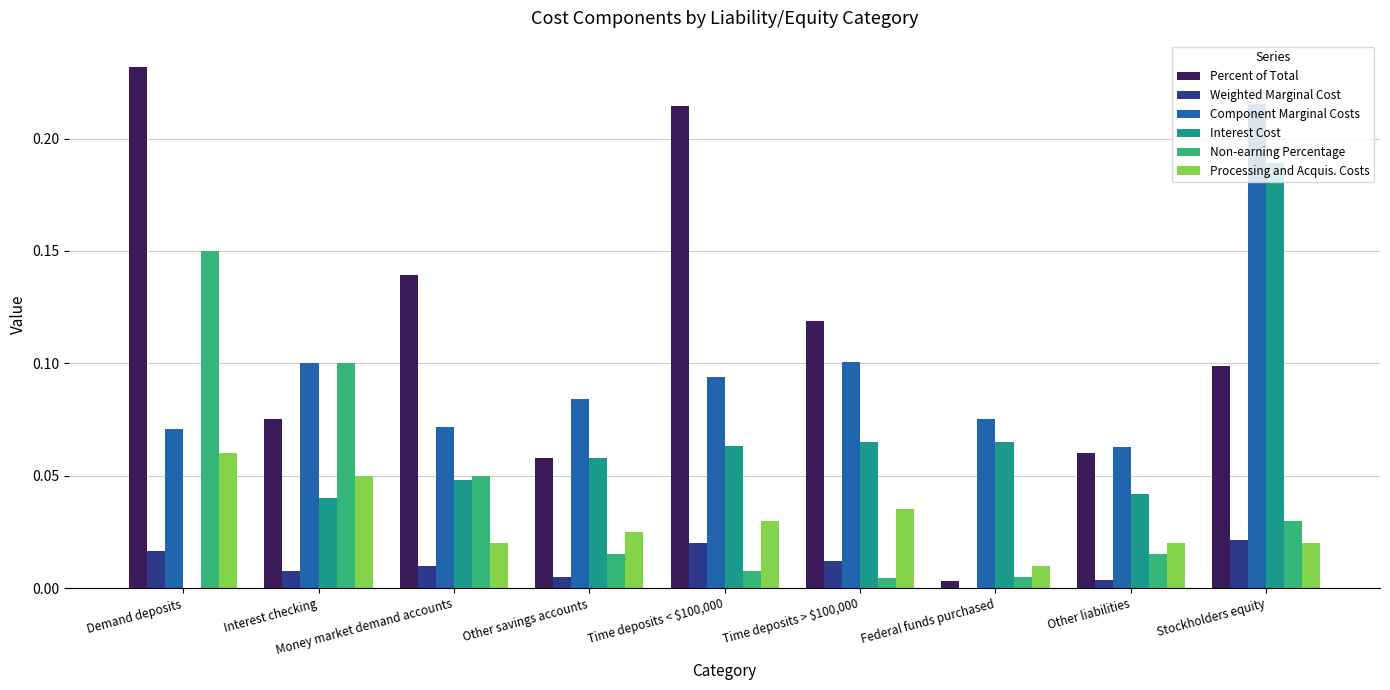

Count the number of data series in this chart.

6